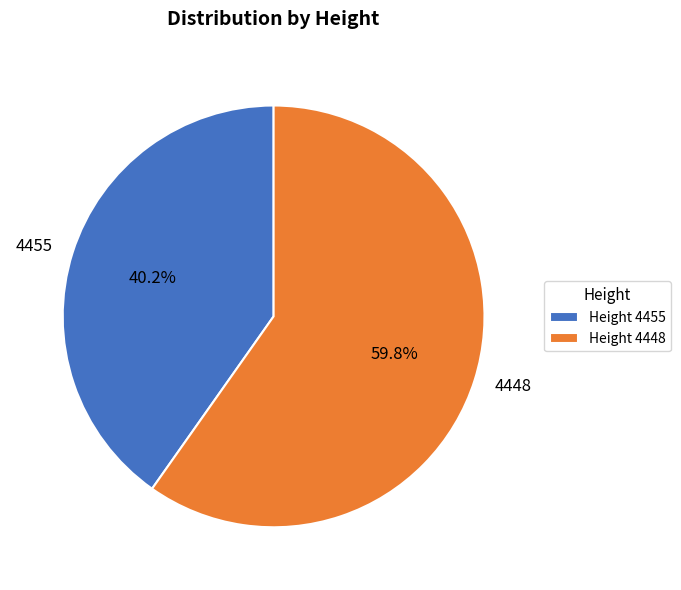

Approximately how many times larger is the value at 4448 compared to 4455?

1.5